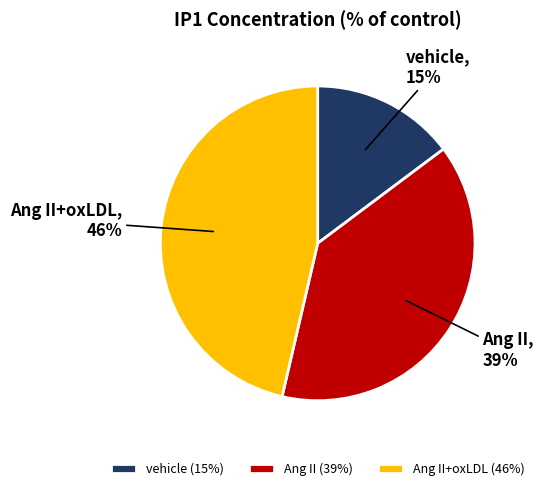

True or false: vehicle accounts for 3% of the total.

False